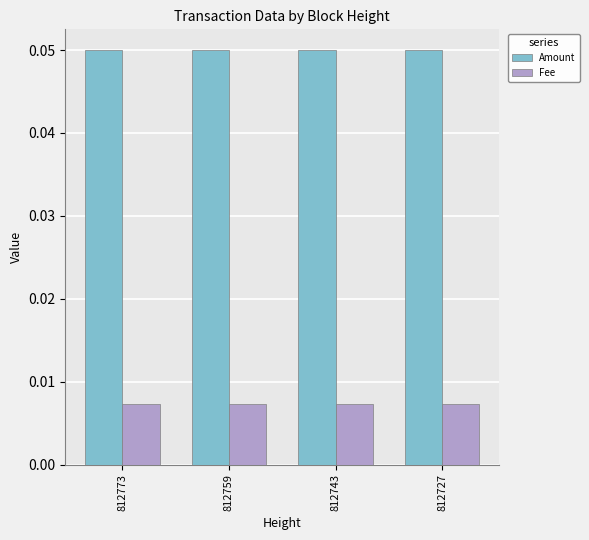

Is the value of Amount at 812773 greater than the value of Fee at 812759?

Yes